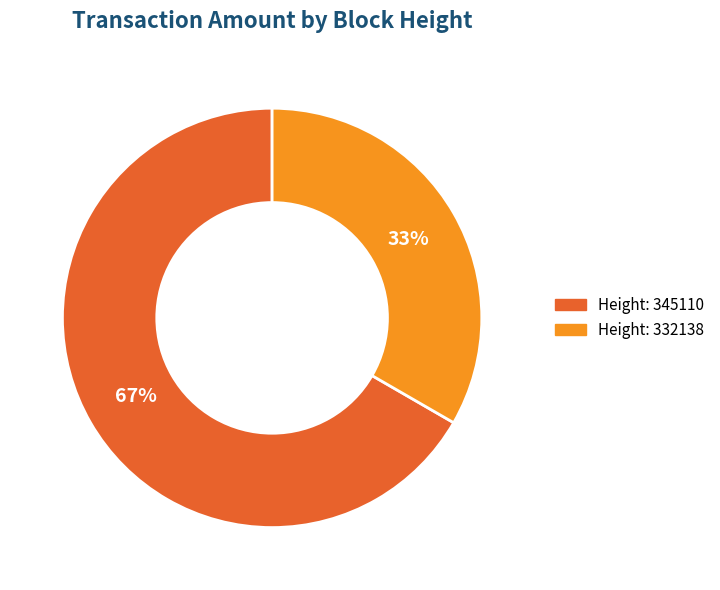

Is there any slice that represents more than half of the pie?

Yes